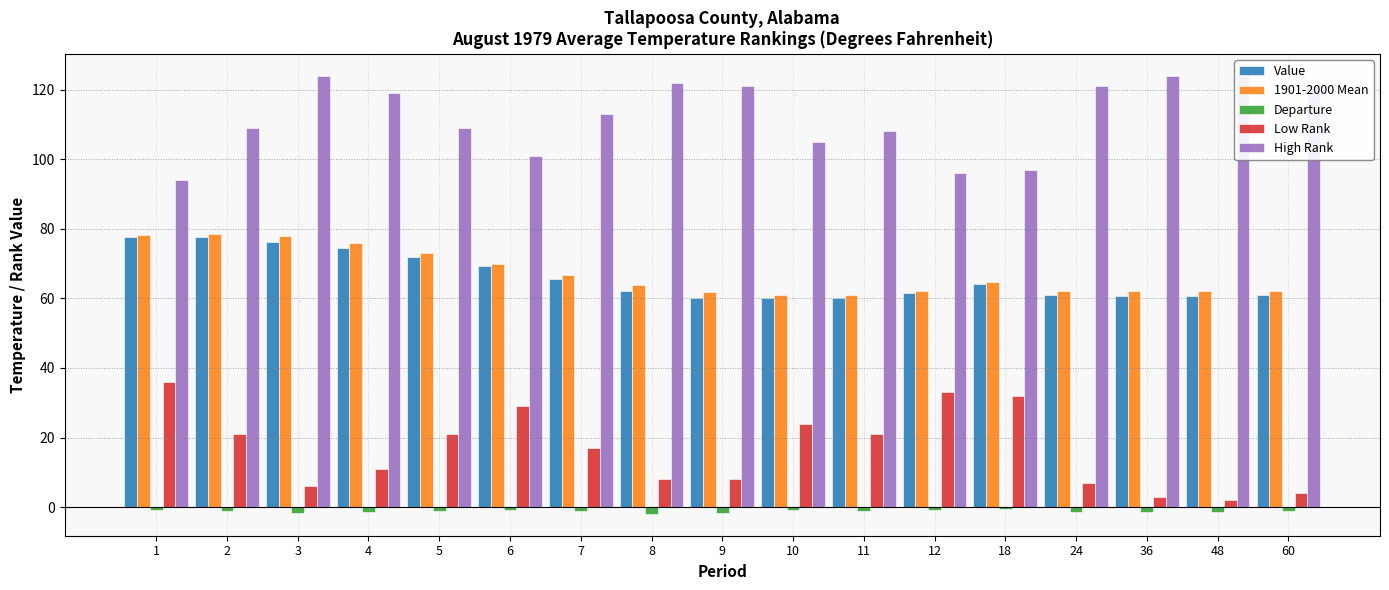

At which label does Departure first exceed -1?

1